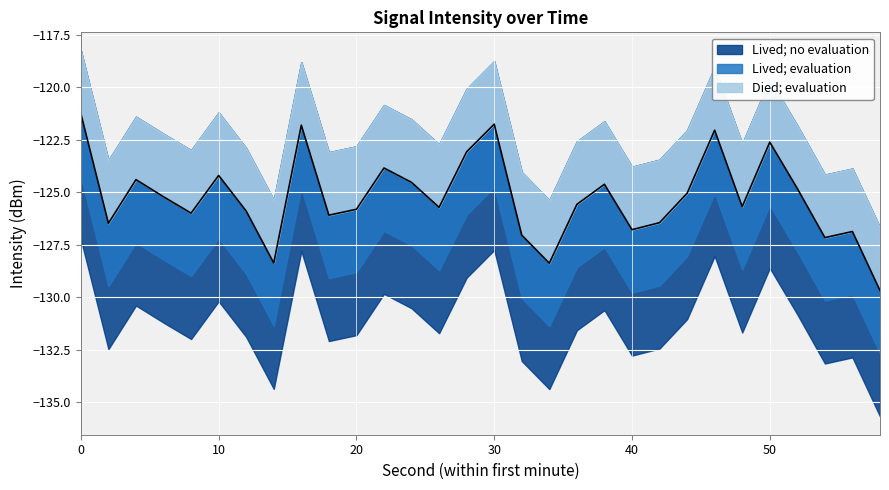

What is the value of the intensity_mean point at the 29th from the left?

-126.9